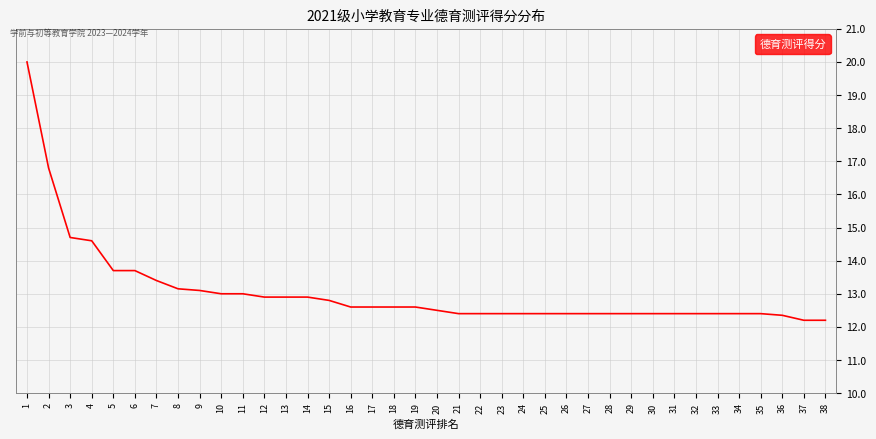

What is the ratio of the value at 20 to the value at 36?

1.0